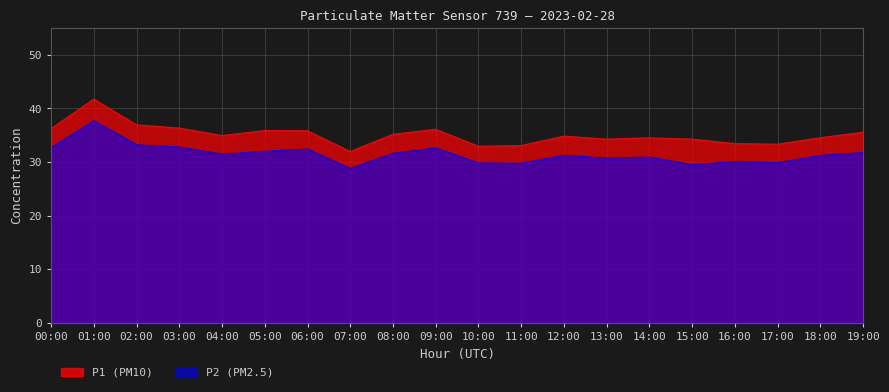

Reading left to right, what are all the values shown in this chart?

P1: 36.2	41.7	36.9	36.3	34.9	35.9	35.8	32.0	35.2	36.1	32.9	33.1	34.8	34.3	34.5	34.3	33.4	33.3	34.5	35.6
P2: 32.7	37.7	33.2	32.8	31.5	32.0	32.4	28.8	31.6	32.6	29.8	29.8	31.3	30.7	30.9	29.5	30.1	29.9	31.2	31.8